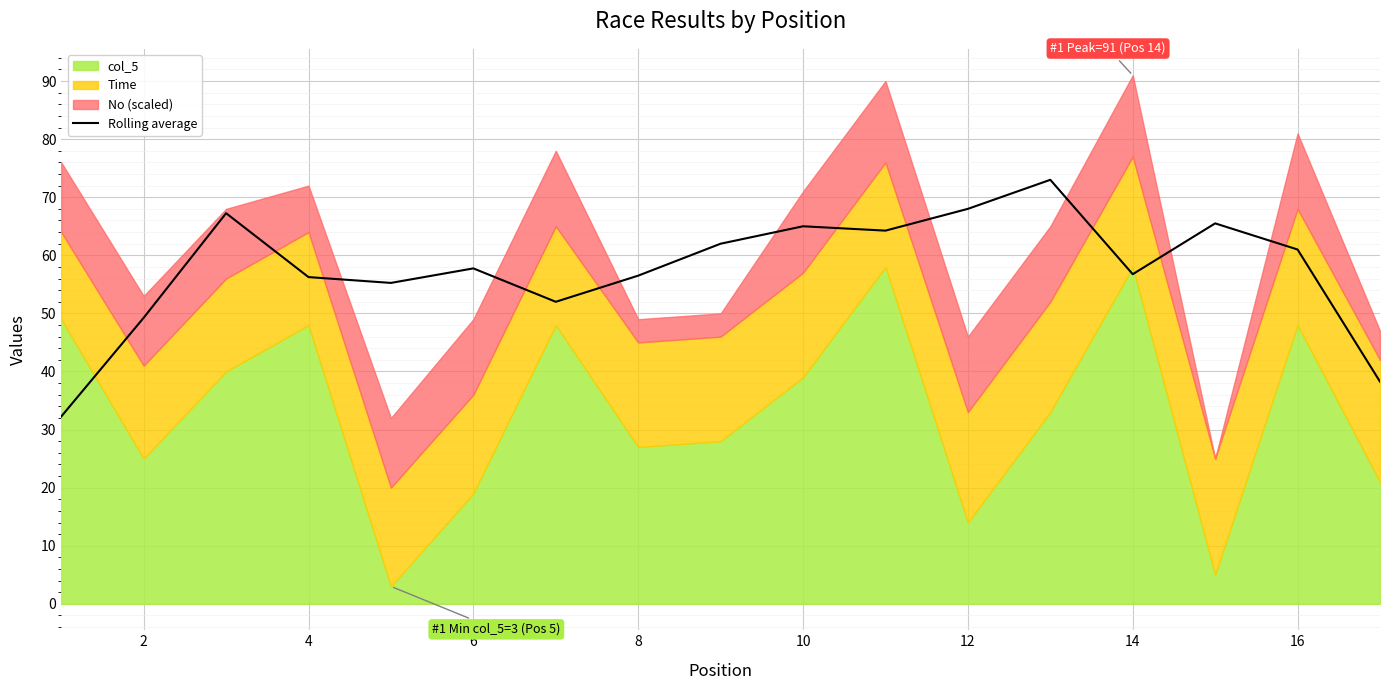

The value of Rolling average at 2 is 27.0. True or false?

False